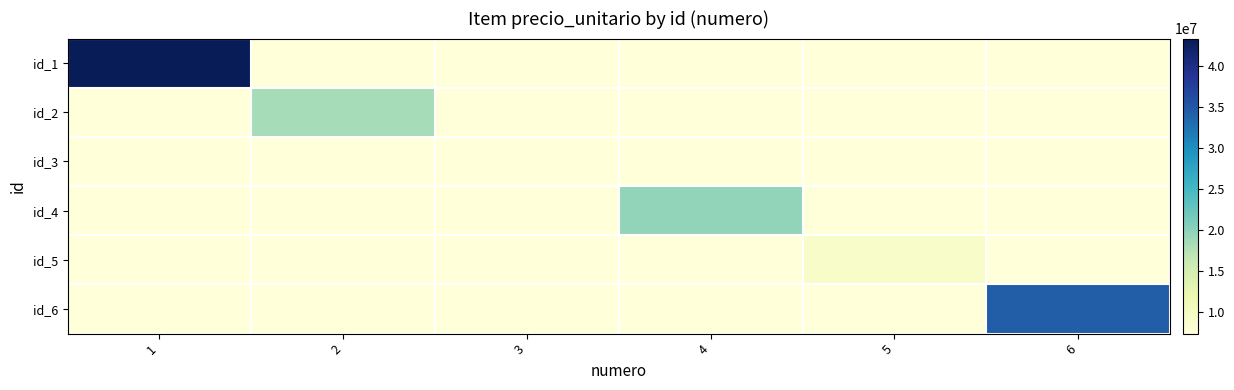

Rank the series at 6 from highest to lowest value.

id_6, id_1, id_2, id_3, id_4, id_5